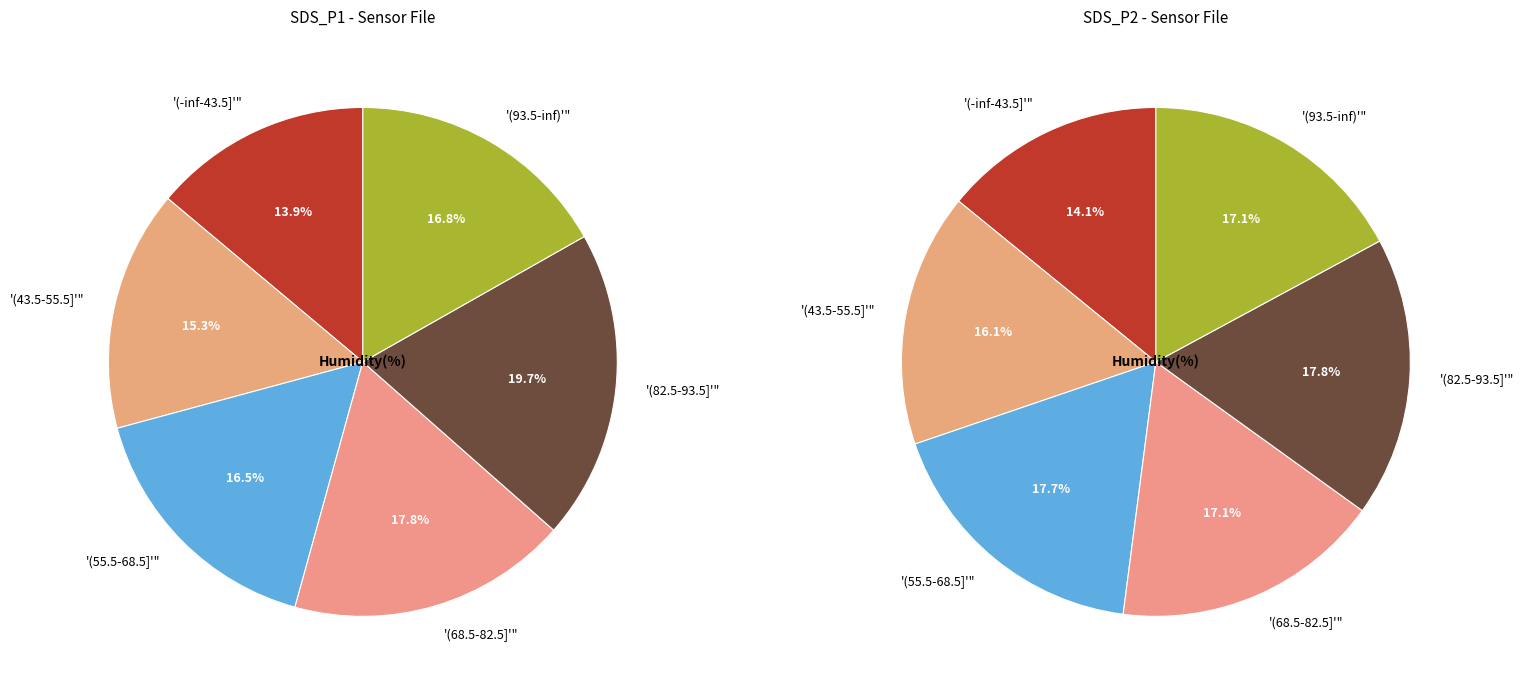

Is there any slice that represents more than half of the pie?

No